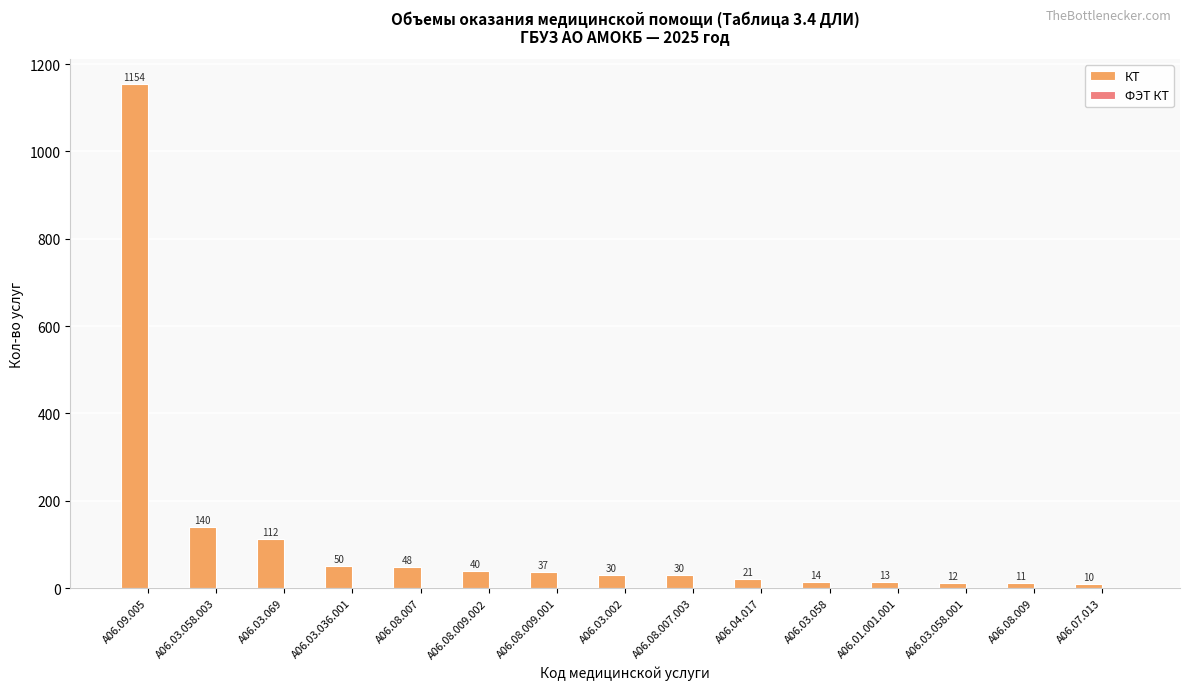

Between A06.03.002 and A06.09.005, which is larger?

A06.09.005